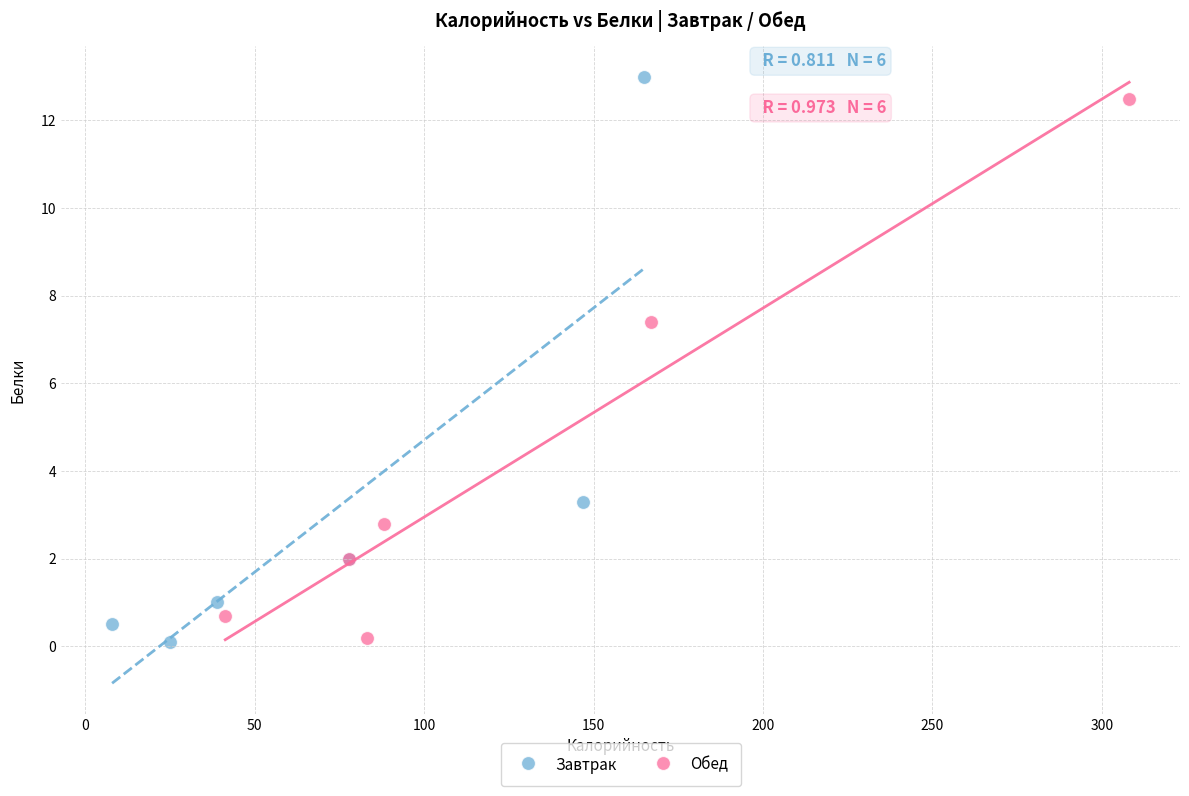

What are all the series names shown in the legend?

Завтрак, Обед